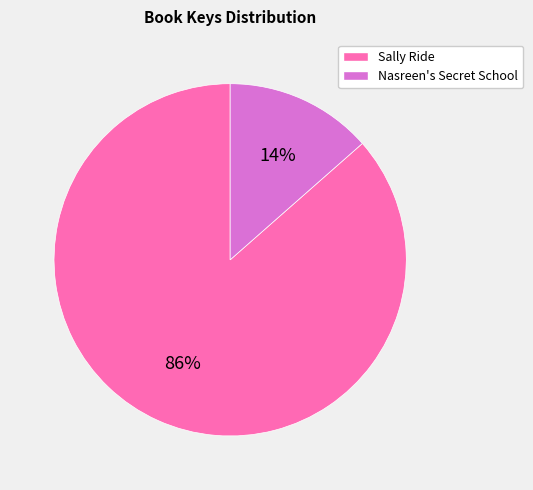

Rank the categories by value from highest to lowest.

Sally Ride, Nasreen's Secret School